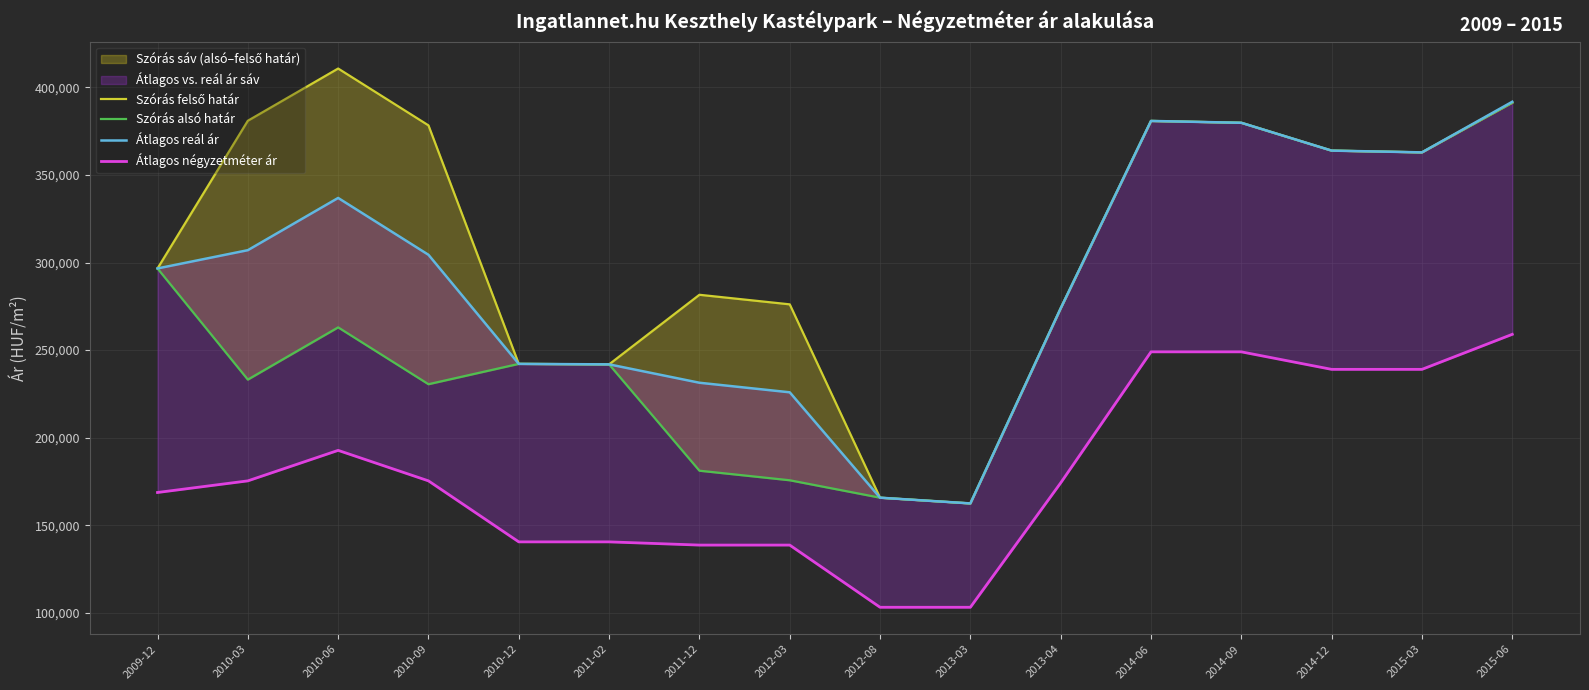

Reading left to right, list all the values displayed in this chart.

Szórás felső határ: 2009-12=296629	2010-03=380967	2010-06=410798	2010-09=378333	2010-12=242126	2011-02=241851	2011-12=281587	2012-03=276126	2012-08=165709	2013-03=162443	2013-04=273850	2014-06=380868	2014-09=379816	2014-12=363922	2015-03=362922	2015-06=391335
Szórás alsó határ: 2009-12=296629	2010-03=233149	2010-06=262980	2010-09=230515	2010-12=242126	2011-02=241851	2011-12=181121	2012-03=175660	2012-08=165709	2013-03=162443	2013-04=273850	2014-06=380868	2014-09=379816	2014-12=363922	2015-03=362922	2015-06=391335
Átlagos reál ár: 2009-12=296629	2010-03=307058	2010-06=336889	2010-09=304424	2010-12=242126	2011-02=241851	2011-12=231354	2012-03=225893	2012-08=165709	2013-03=162443	2013-04=273850	2014-06=380868	2014-09=379816	2014-12=363922	2015-03=362922	2015-06=391822
Átlagos négyzetméter ár: 2009-12=168679	2010-03=175317	2010-06=192738	2010-09=175317	2010-12=140476	2011-02=140476	2011-12=138645	2012-03=138645	2012-08=103125	2013-03=103125	2013-04=174166	2014-06=249000	2014-09=249000	2014-12=239000	2015-03=239000	2015-06=259000